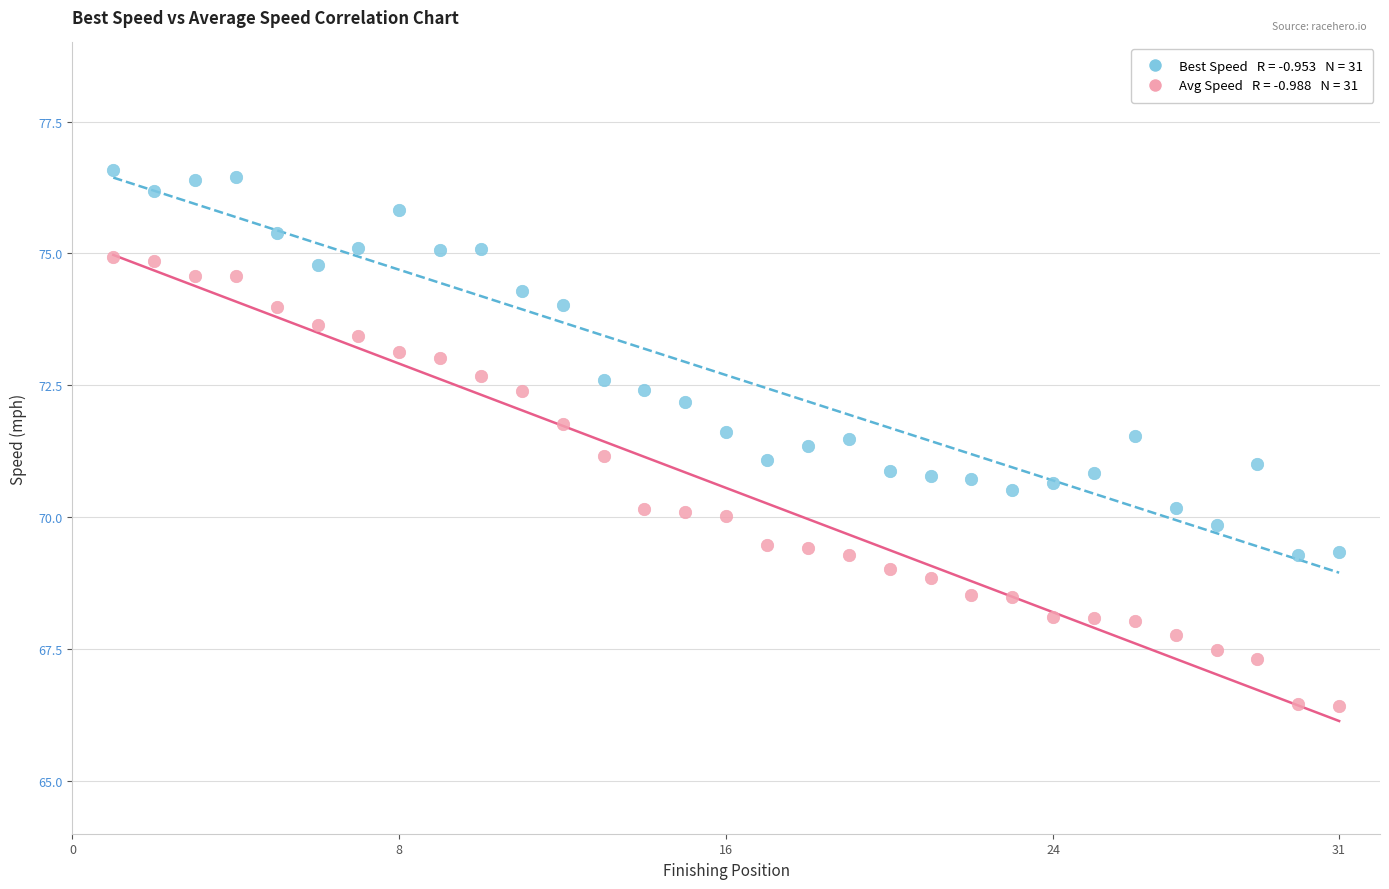

Across all data points, what is the range of Y values (max minus min)?

10.2